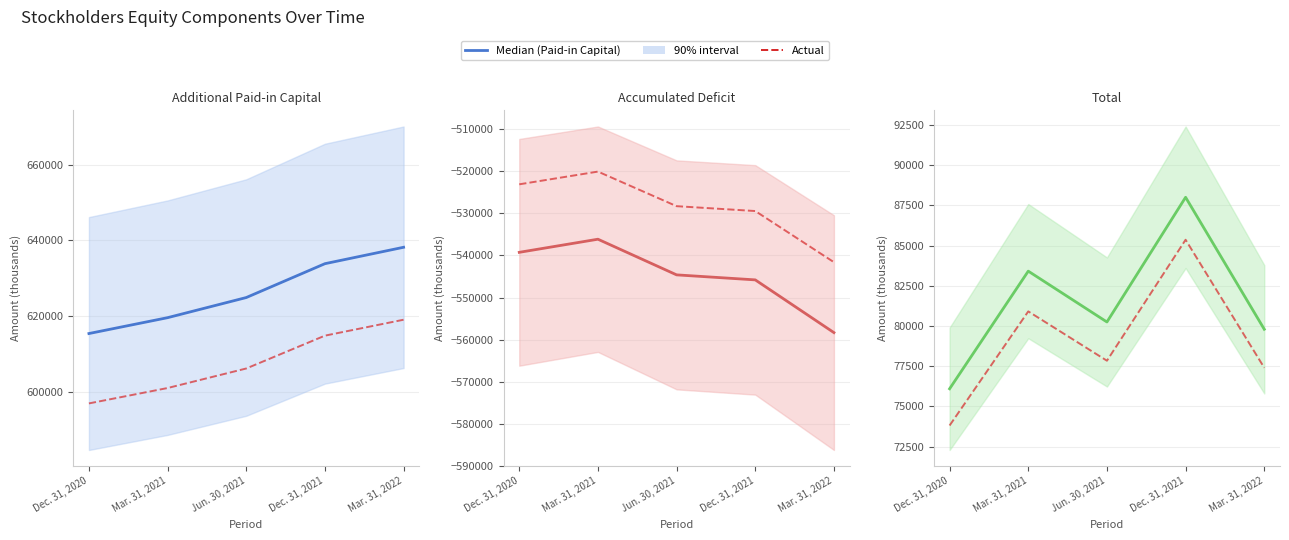

What is the sum of all Accumulated Deficit values?

-2724142.0